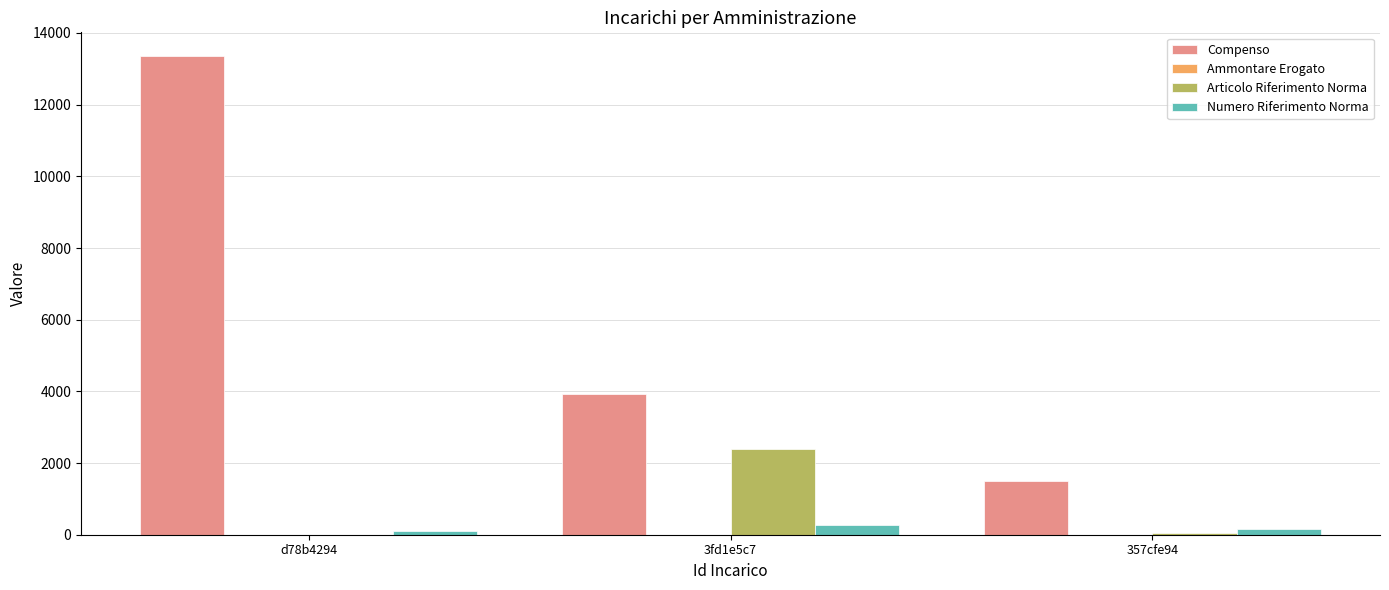

At which category is the sum across all series the highest?

d78b4294